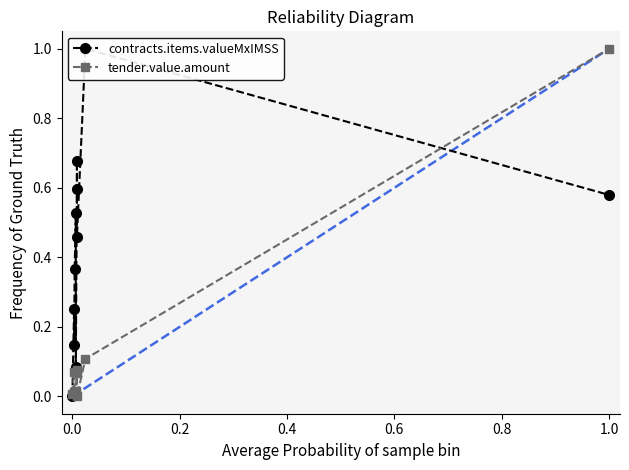

True or false: contracts.items.valueMxIMSS and tender.value.amount cross at least once.

True